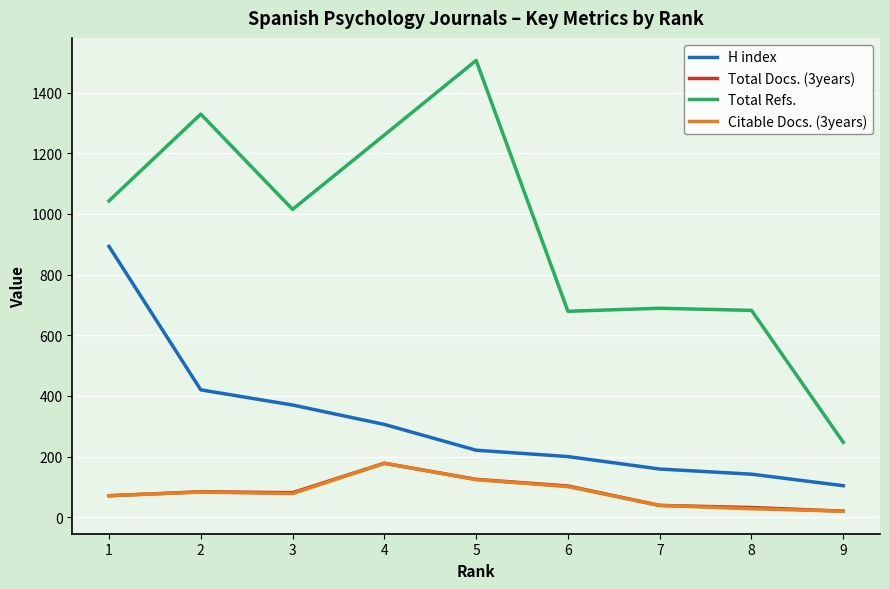

True or false: Total Docs. (3years) and H index cross at least once.

False